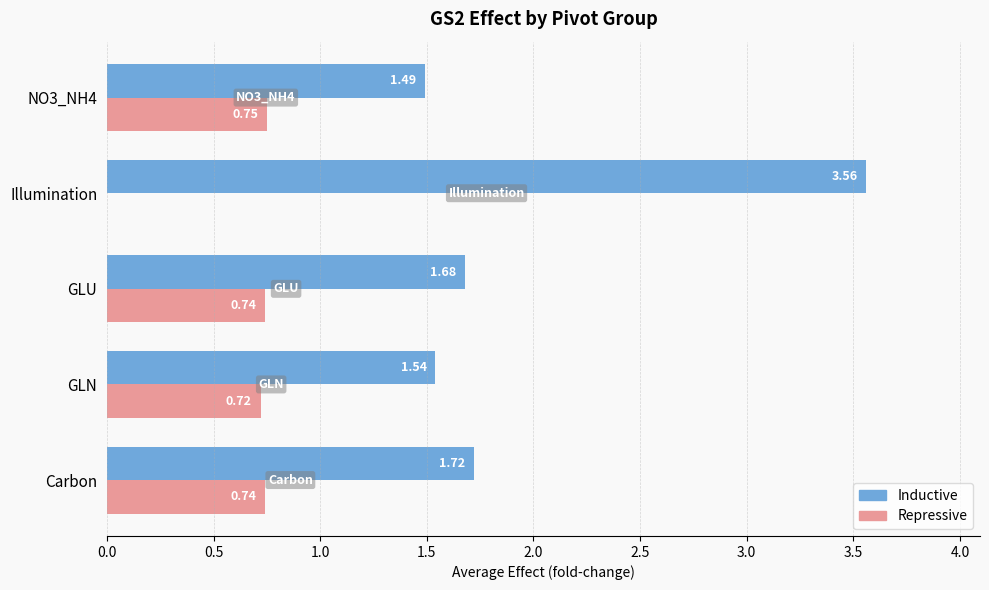

Which series changed the most between Carbon and GLU?

Inductive